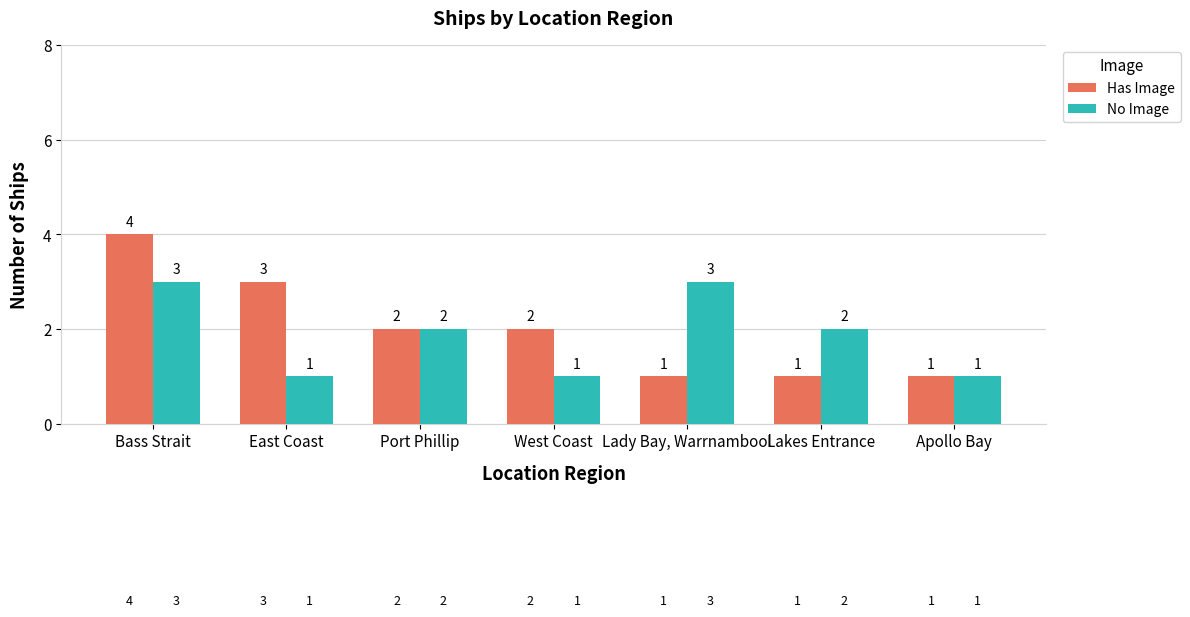

Are the bars grouped side by side (vs. stacked)?

Yes